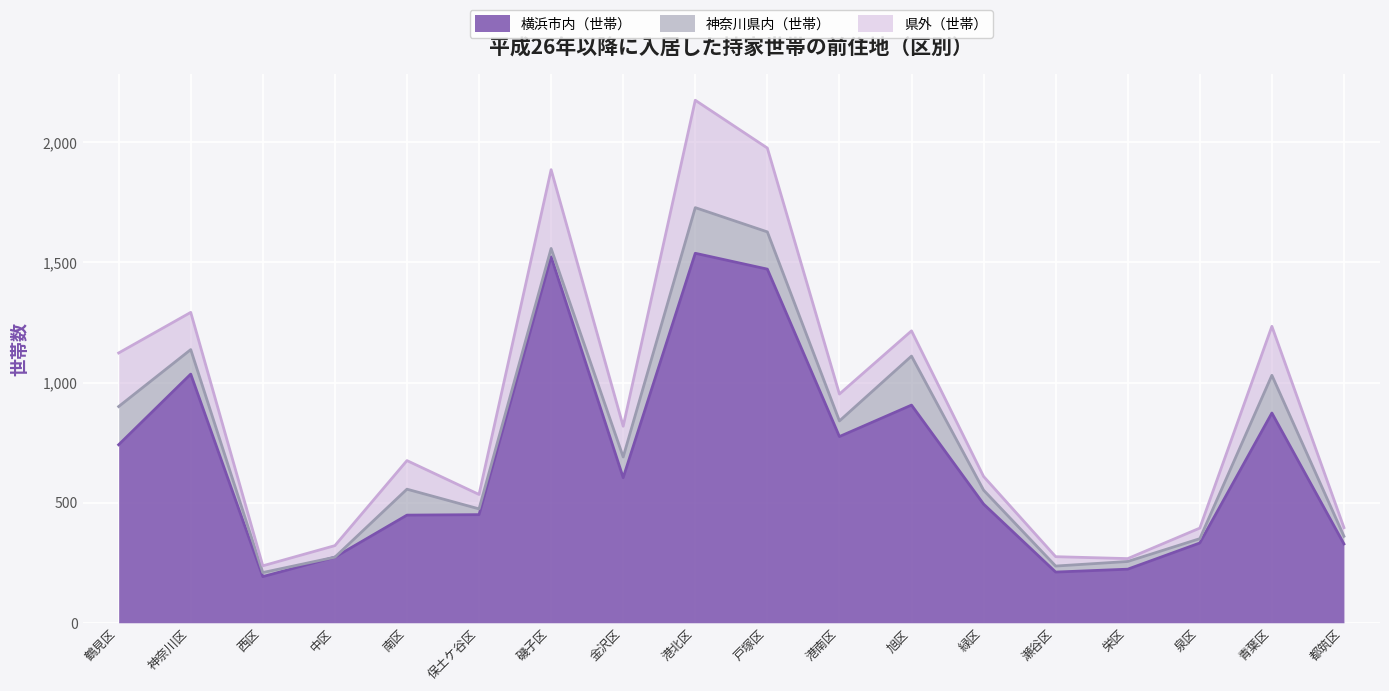

Count the number of data series in this chart.

3